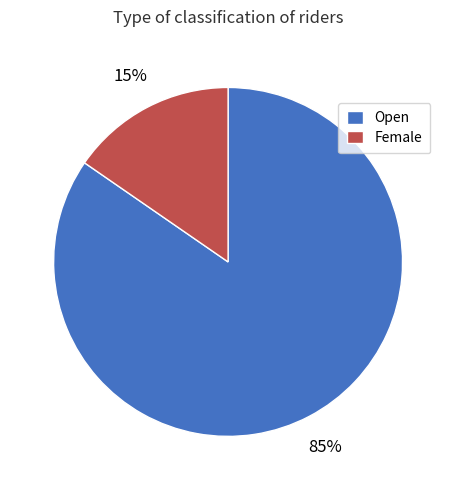

Does any single category account for the majority?

Yes